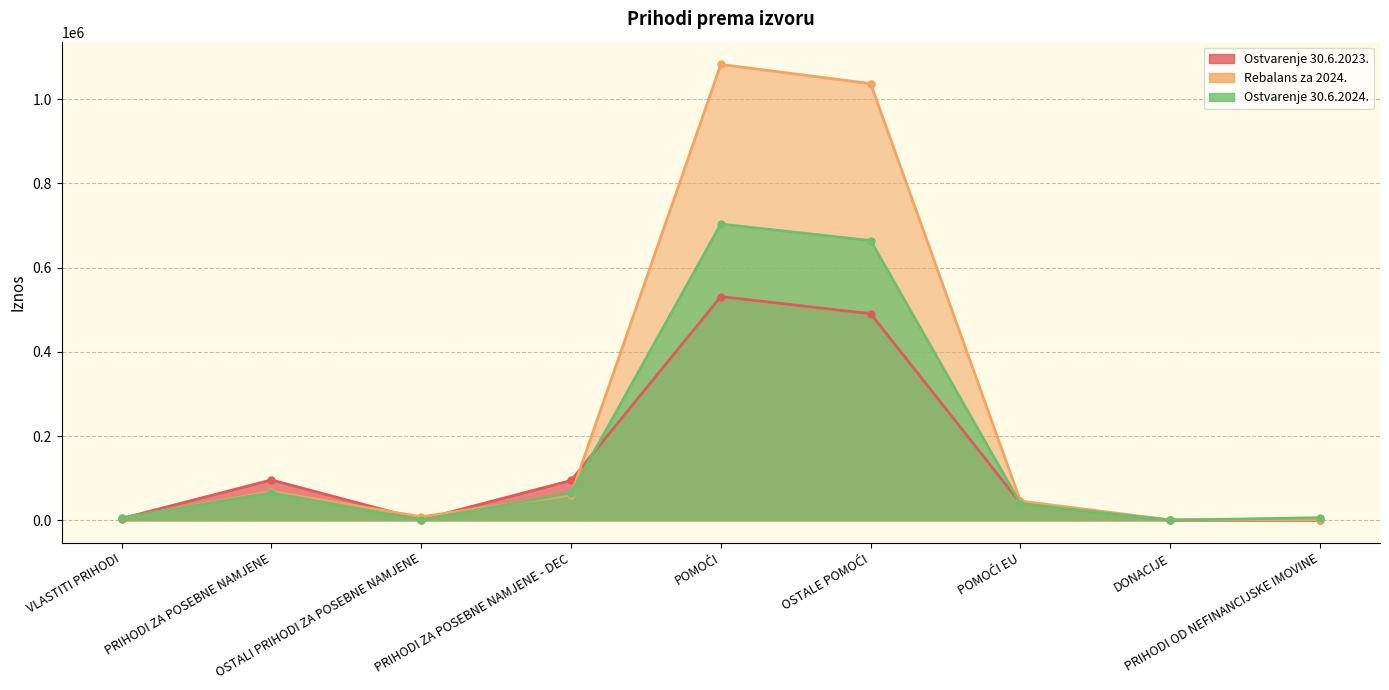

What is the average value of the Ostvarenje 30.6.2023. series?

139812.9